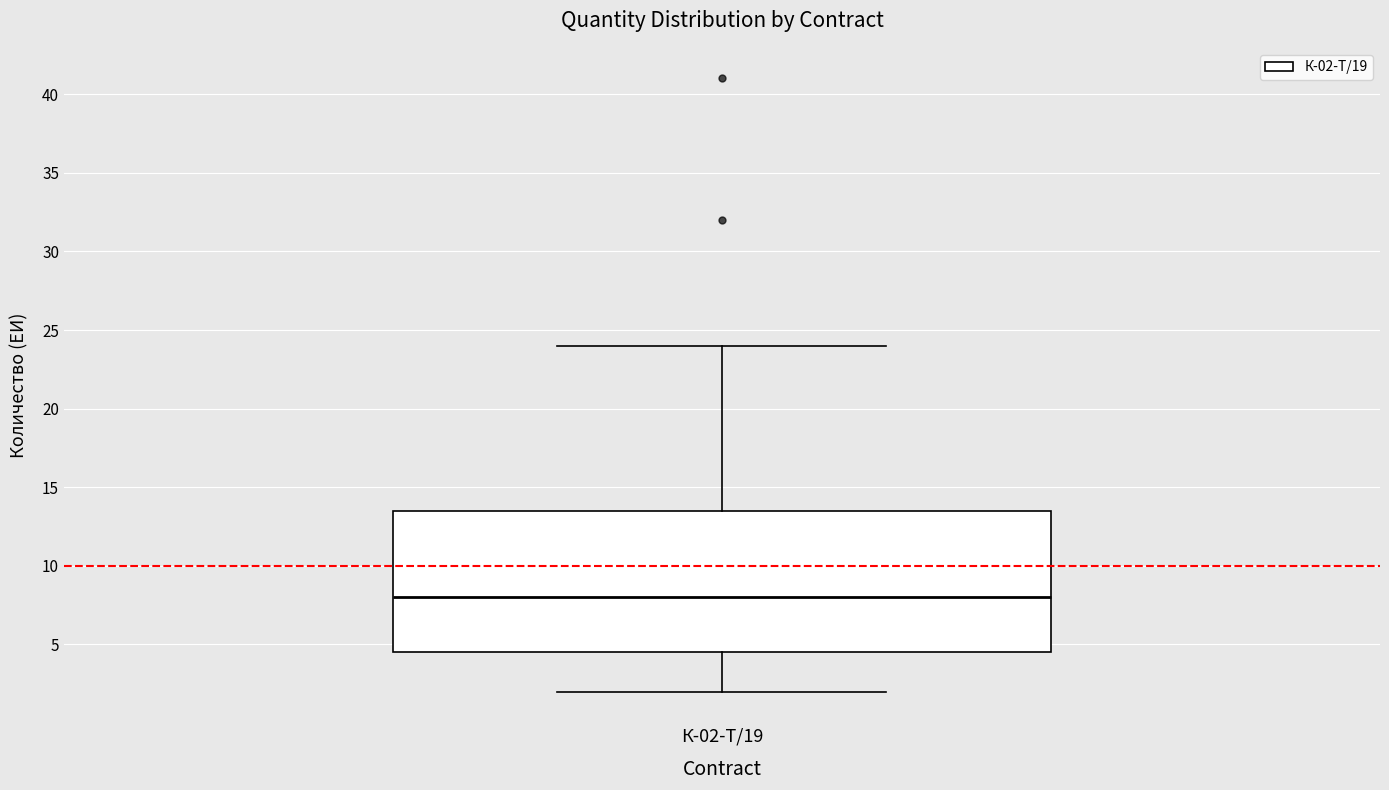

Where is the upper edge of the box for К-02-Т/19 on the y-axis? The values are not printed on the chart, so give them approximately, as read against the axis.

13.5